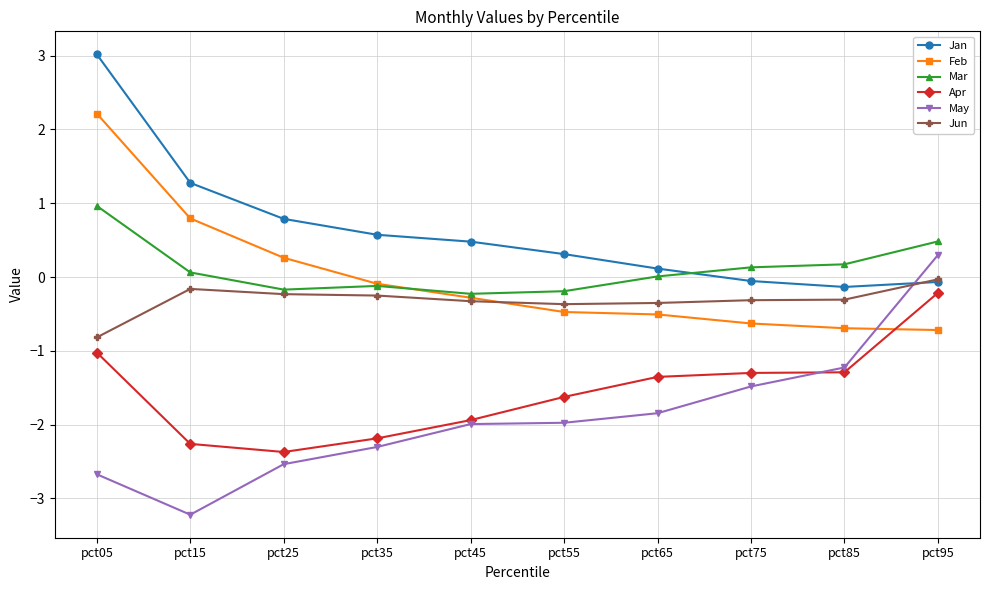

What are all the series names shown in the legend?

Jan, Feb, Mar, Apr, May, Jun